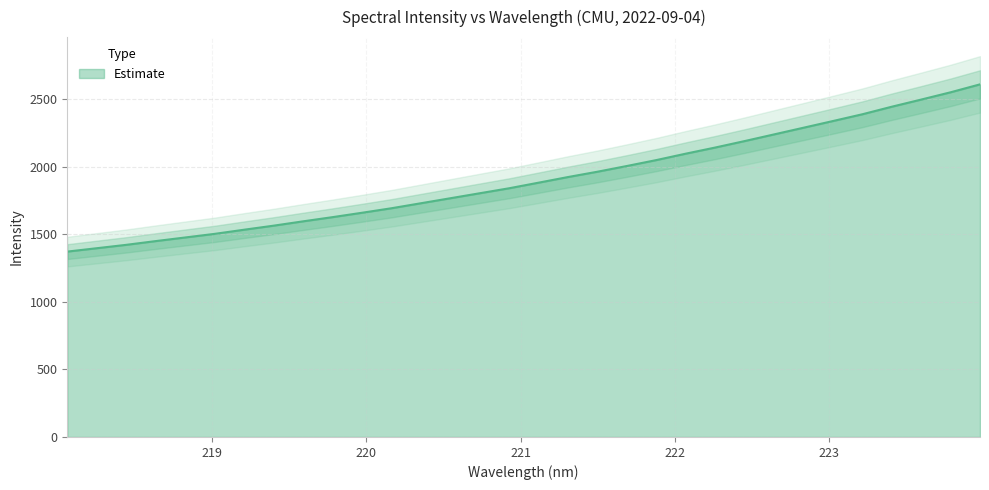

What is the change in value from 218.6332 to 223.408?

+994.4